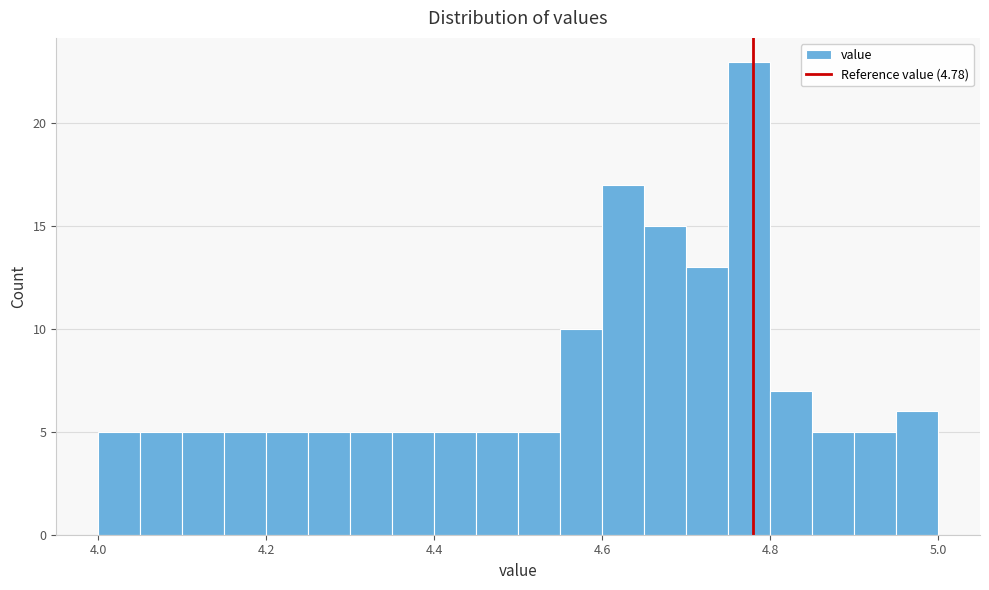

Around what value on the x-axis is the tallest bar? Give the approximate position of its centre, as read against the axis.

4.78